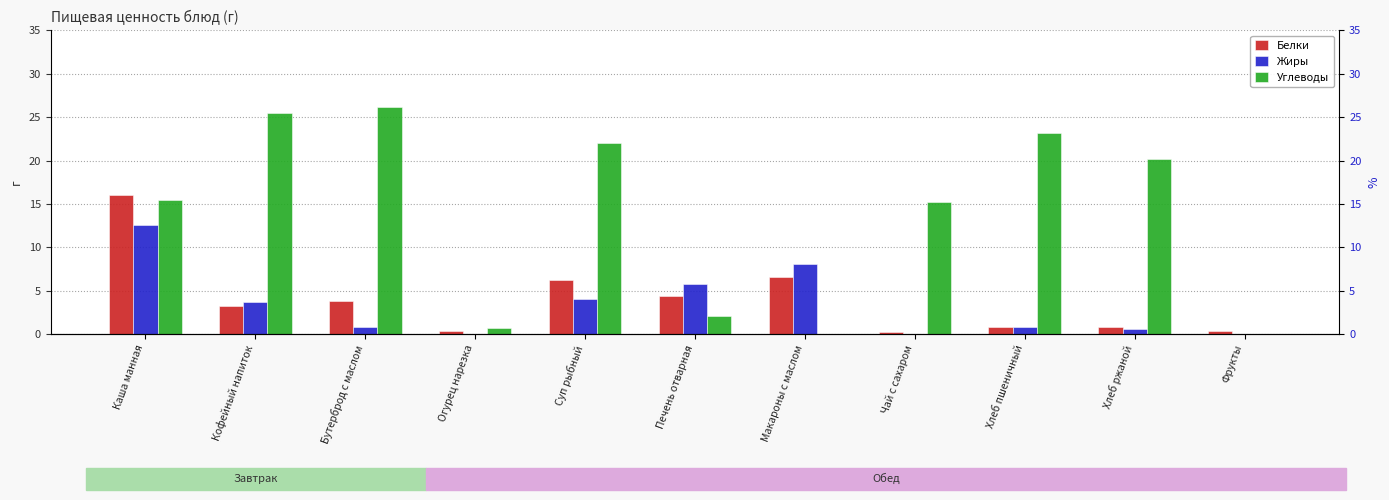

At which category is the sum across all series the highest?

Каша манная